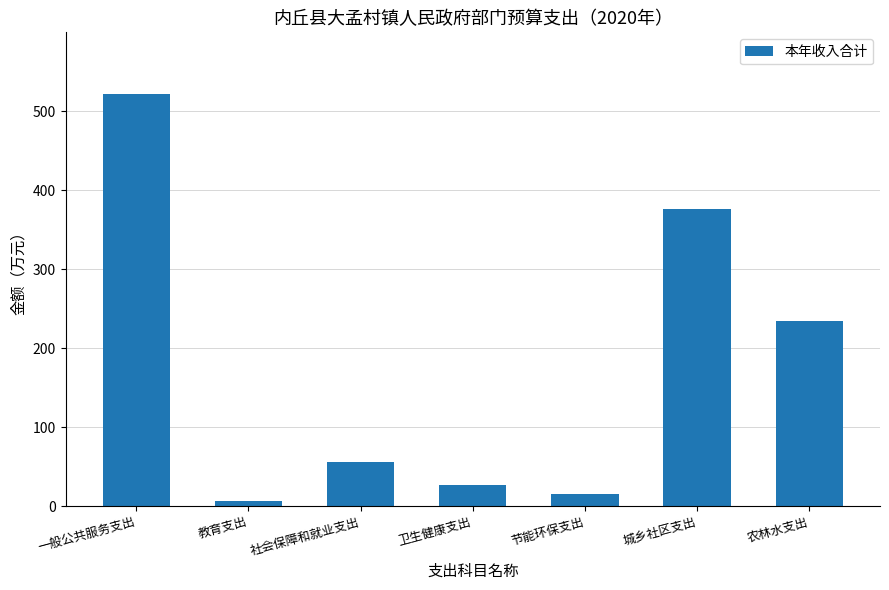

Between 节能环保支出 and 一般公共服务支出, which is larger?

一般公共服务支出